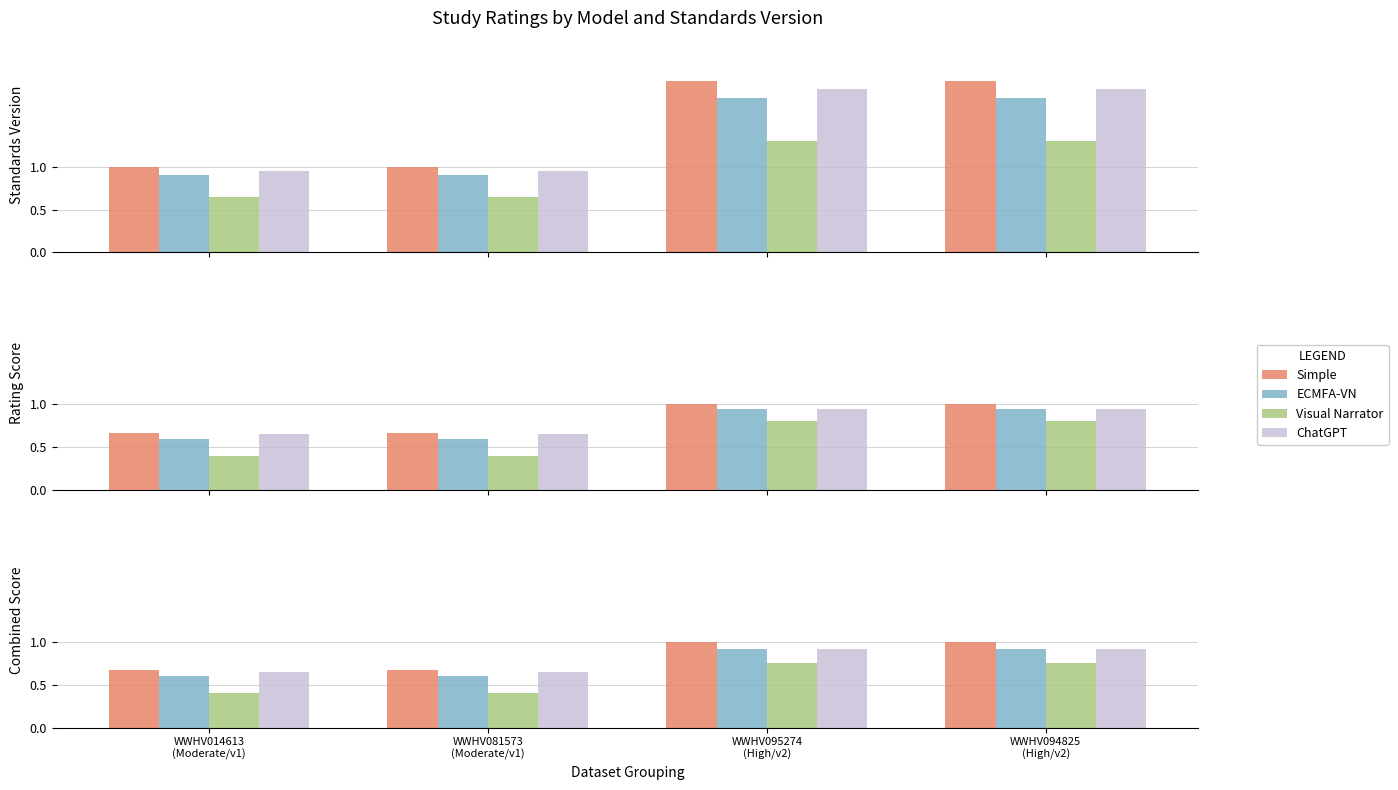

Which category has the lowest value across all series?

WWHV014613
(Moderate/v1)